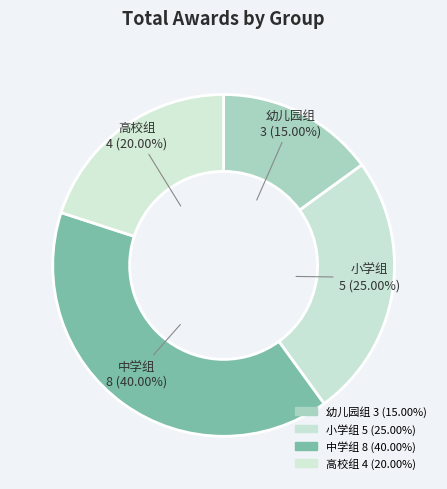

Count the number of slices in the pie.

4